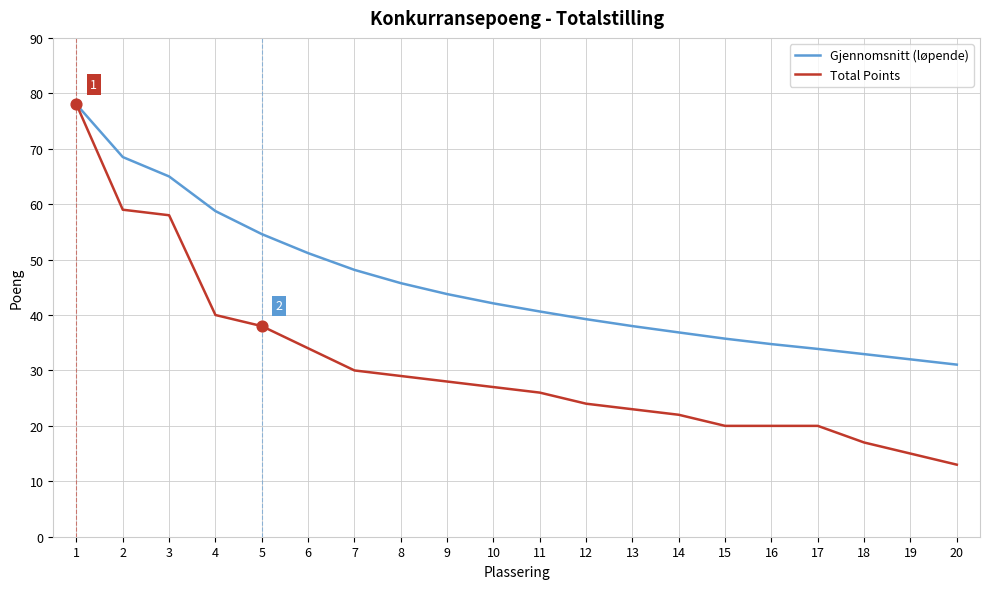

Which series has the largest range (max minus min)?

Total Points